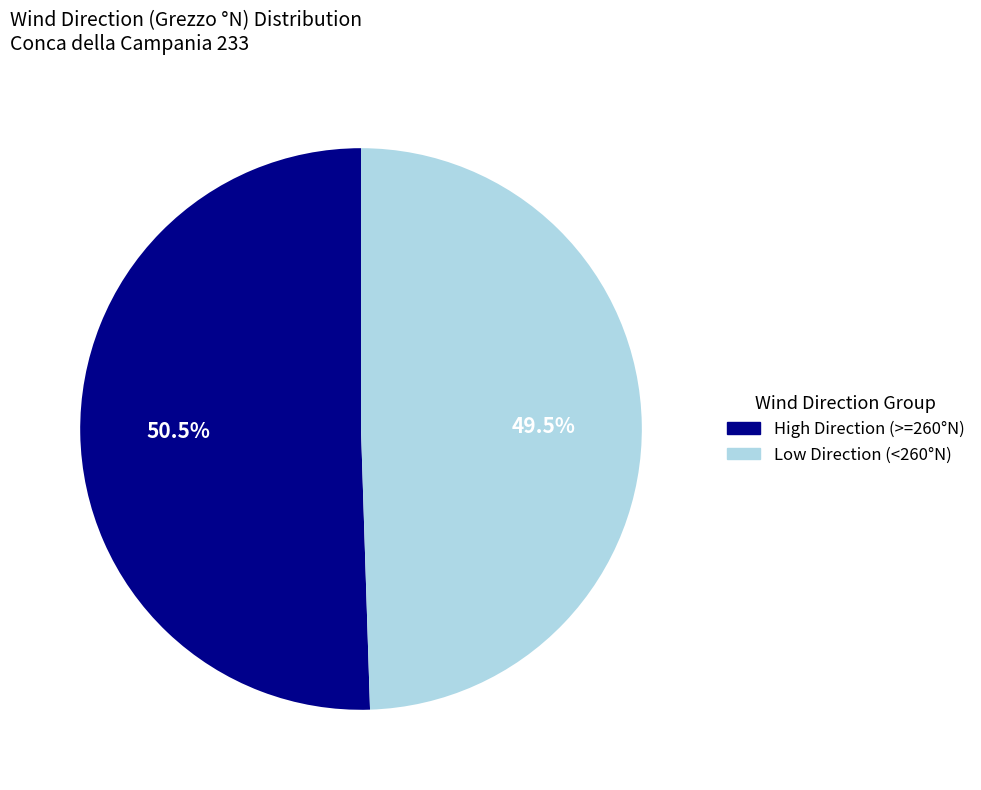

Does any single category account for the majority?

Yes